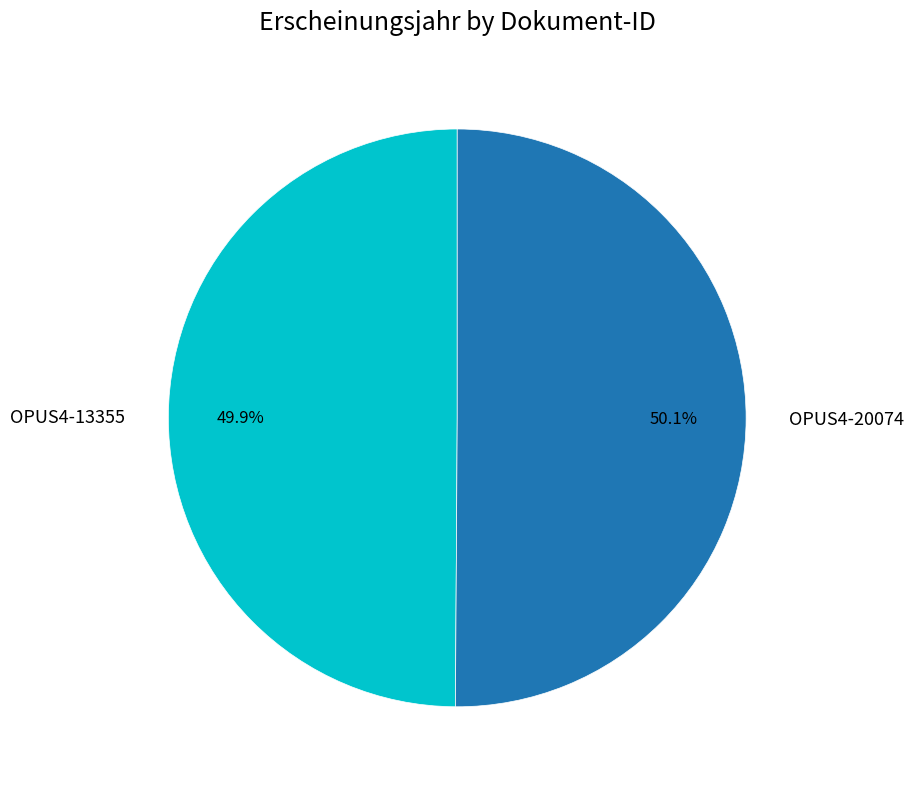

What percentage is the OPUS4-20074 slice, to the nearest percent?

50%